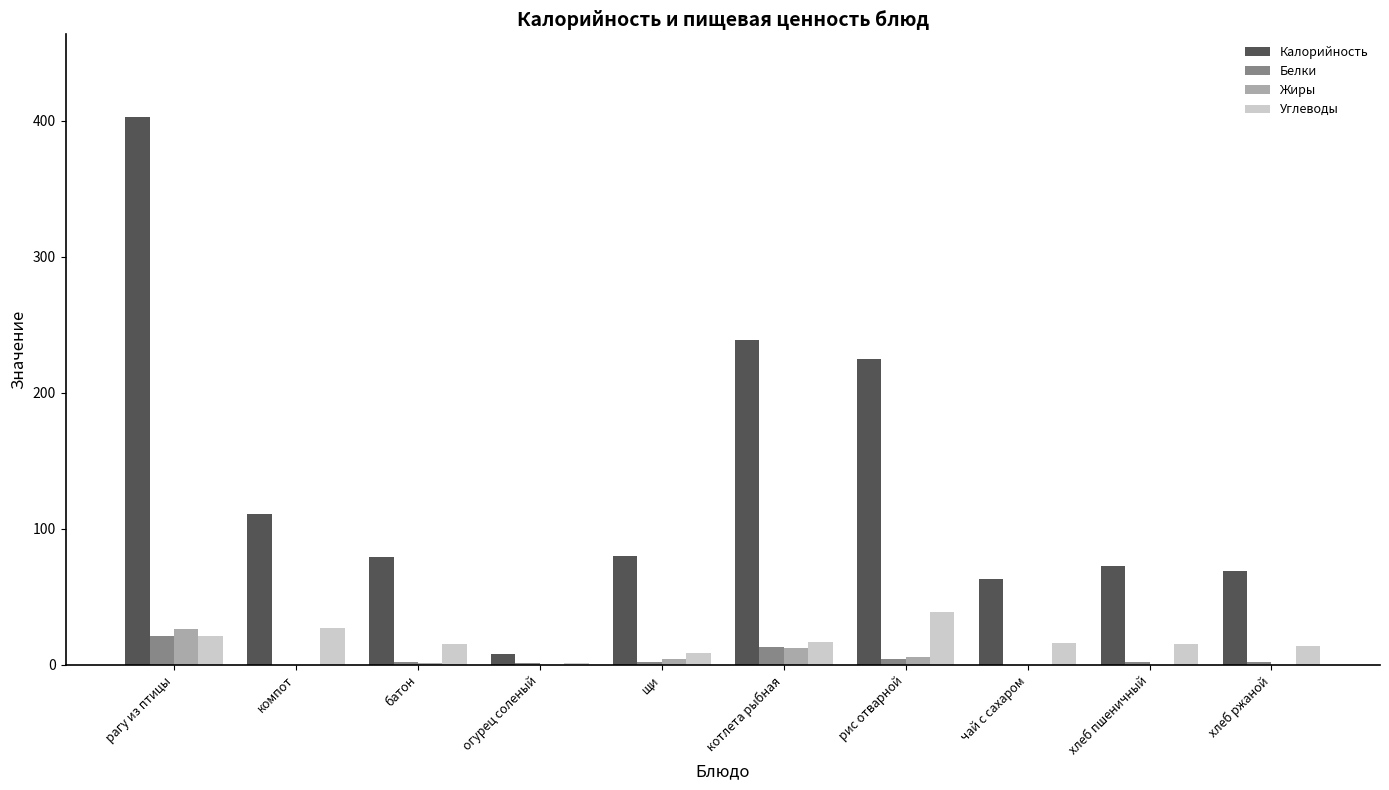

The value of Жиры at компот is -15. True or false?

False